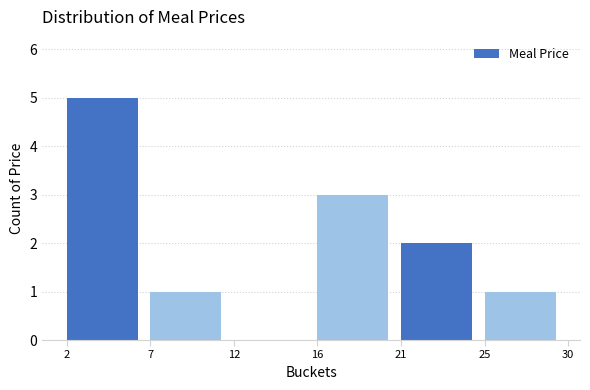

Reading right to left, extract all data points from this chart.

25=1	21=2	16=3	12=0	7=1	2=5